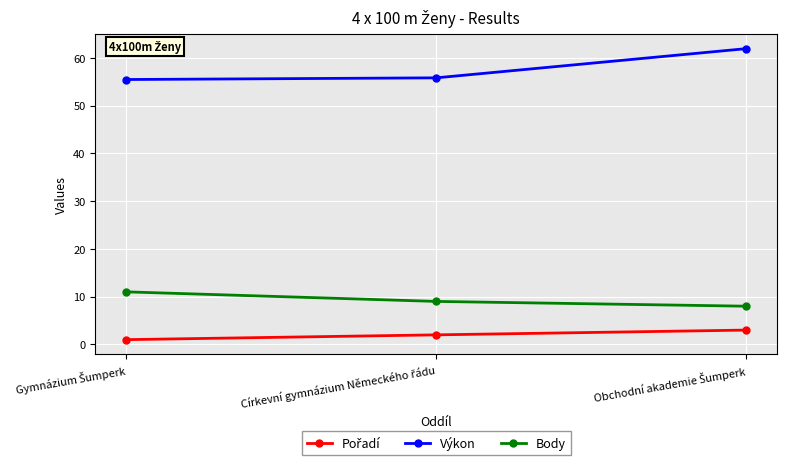

What is the minimum value for Výkon?

55.4